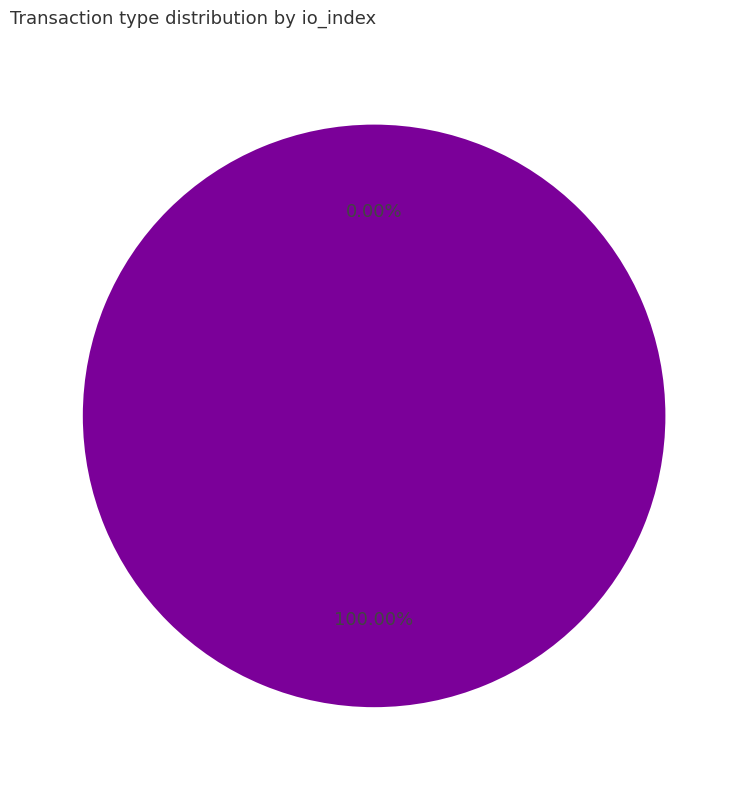

To the nearest percent, what is the difference between the Ticket and Regular slice percentages?

100%